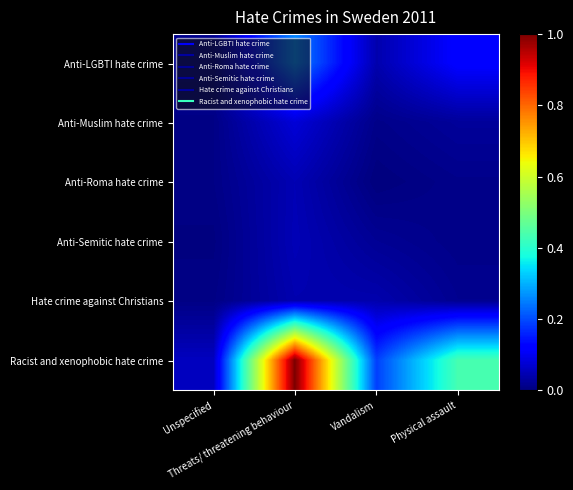

List the series in order of their peak value, highest first.

Racist and xenophobic hate crime, Anti-LGBTI hate crime, Anti-Muslim hate crime, Anti-Semitic hate crime, Anti-Roma hate crime, Hate crime against Christians